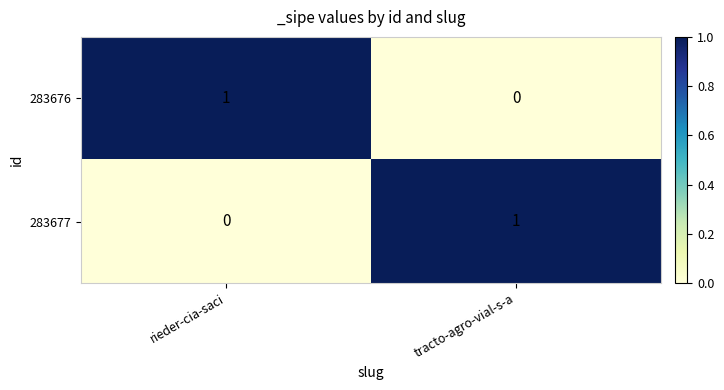

At how many categories does at least one series exceed 0?

2